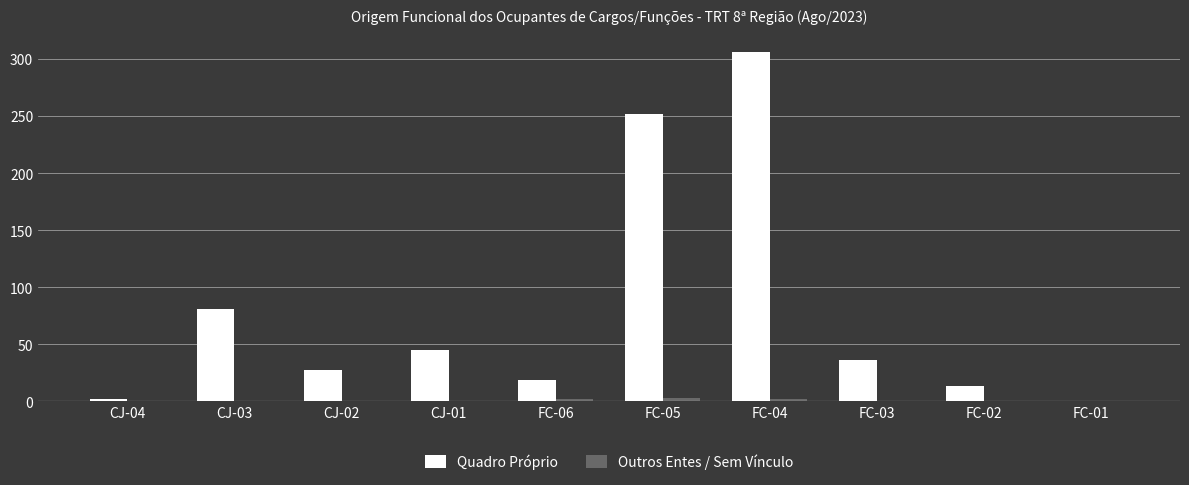

At which category is the sum across all series the highest?

FC-04